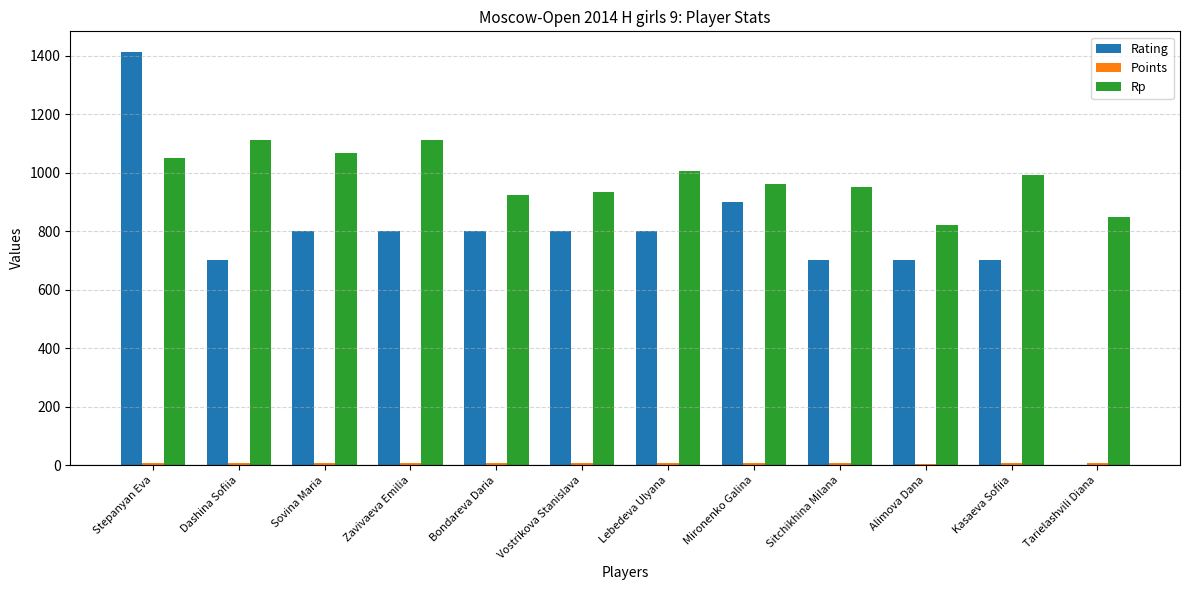

What is the greatest value displayed?

1412.0